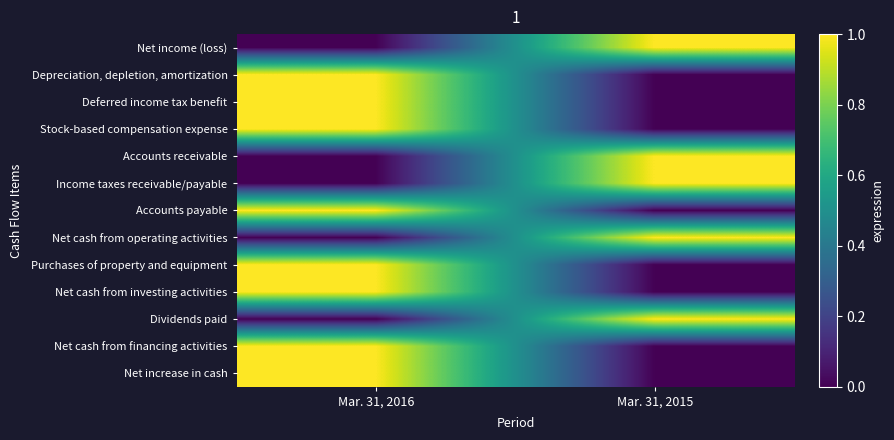

Reading right to left, what are all the values shown in this chart?

Net income (loss): Mar. 31, 2015=1	Mar. 31, 2016=0
Depreciation, depletion, amortization: Mar. 31, 2015=0	Mar. 31, 2016=1
Deferred income tax benefit: Mar. 31, 2015=0	Mar. 31, 2016=1
Stock-based compensation expense: Mar. 31, 2015=0	Mar. 31, 2016=1
Accounts receivable: Mar. 31, 2015=1	Mar. 31, 2016=0
Income taxes receivable/payable: Mar. 31, 2015=1	Mar. 31, 2016=0
Accounts payable: Mar. 31, 2015=0	Mar. 31, 2016=1
Net cash from operating activities: Mar. 31, 2015=1	Mar. 31, 2016=0
Purchases of property and equipment: Mar. 31, 2015=0	Mar. 31, 2016=1
Net cash from investing activities: Mar. 31, 2015=0	Mar. 31, 2016=1
Dividends paid: Mar. 31, 2015=1	Mar. 31, 2016=0
Net cash from financing activities: Mar. 31, 2015=0	Mar. 31, 2016=1
Net increase in cash: Mar. 31, 2015=0	Mar. 31, 2016=1